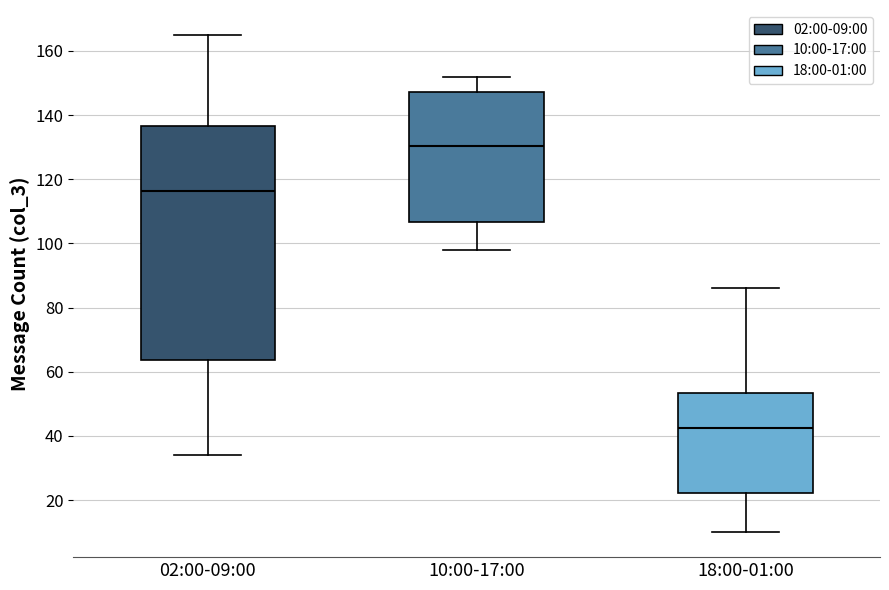

Comparing the boxes themselves (not the whiskers), which one is the tallest?

02:00-09:00